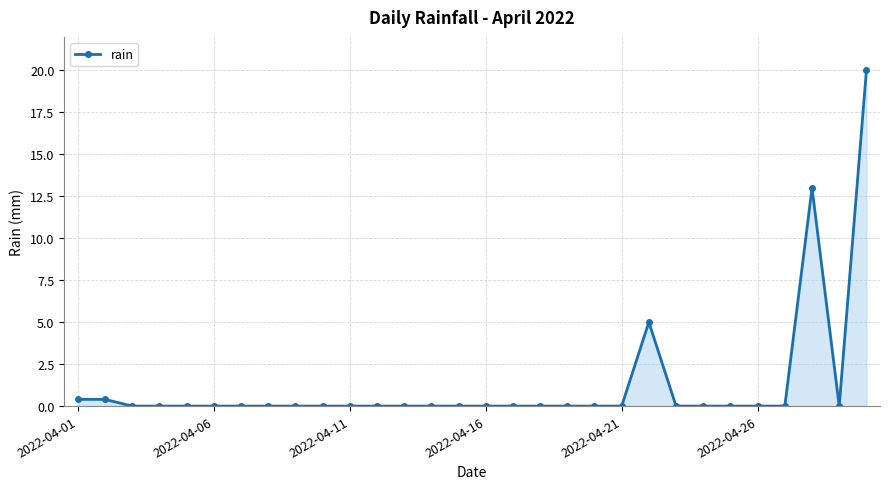

True or false: there are more than 0 points higher than both neighbors.

True